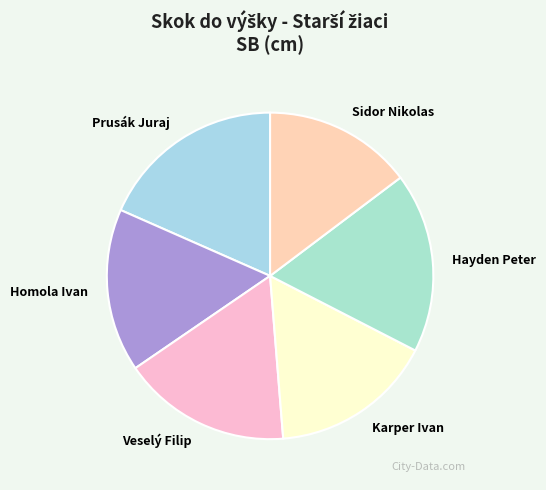

How many slices are in this pie chart?

6